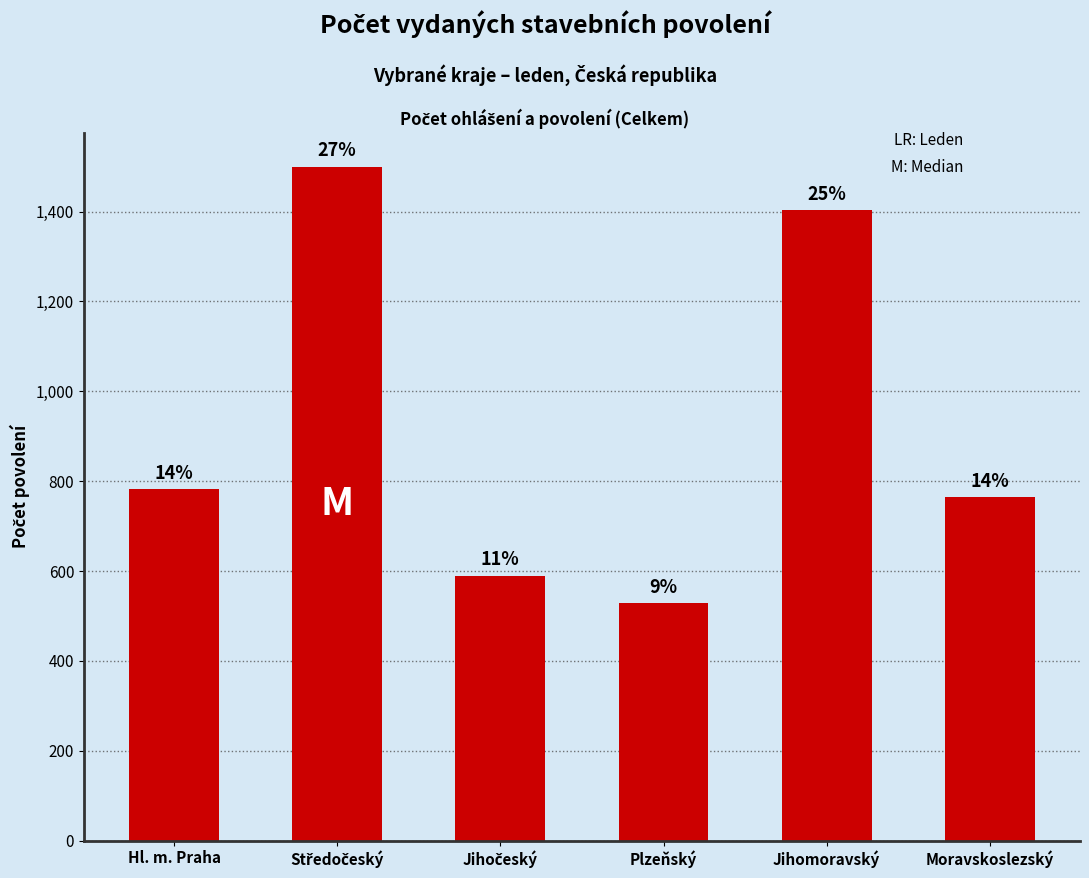

Does the chart contain stacked bars?

No